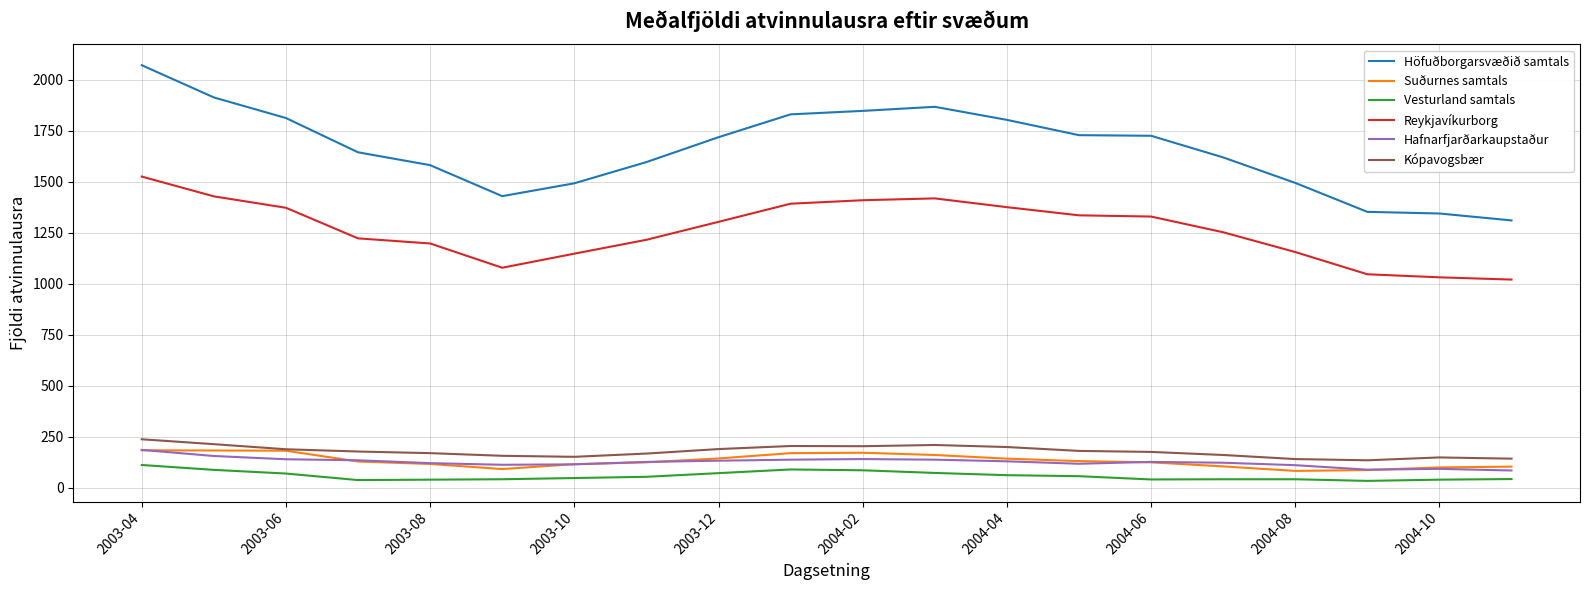

True or false: Höfuðborgarsvæðið samtals and Suðurnes samtals cross at least once.

False